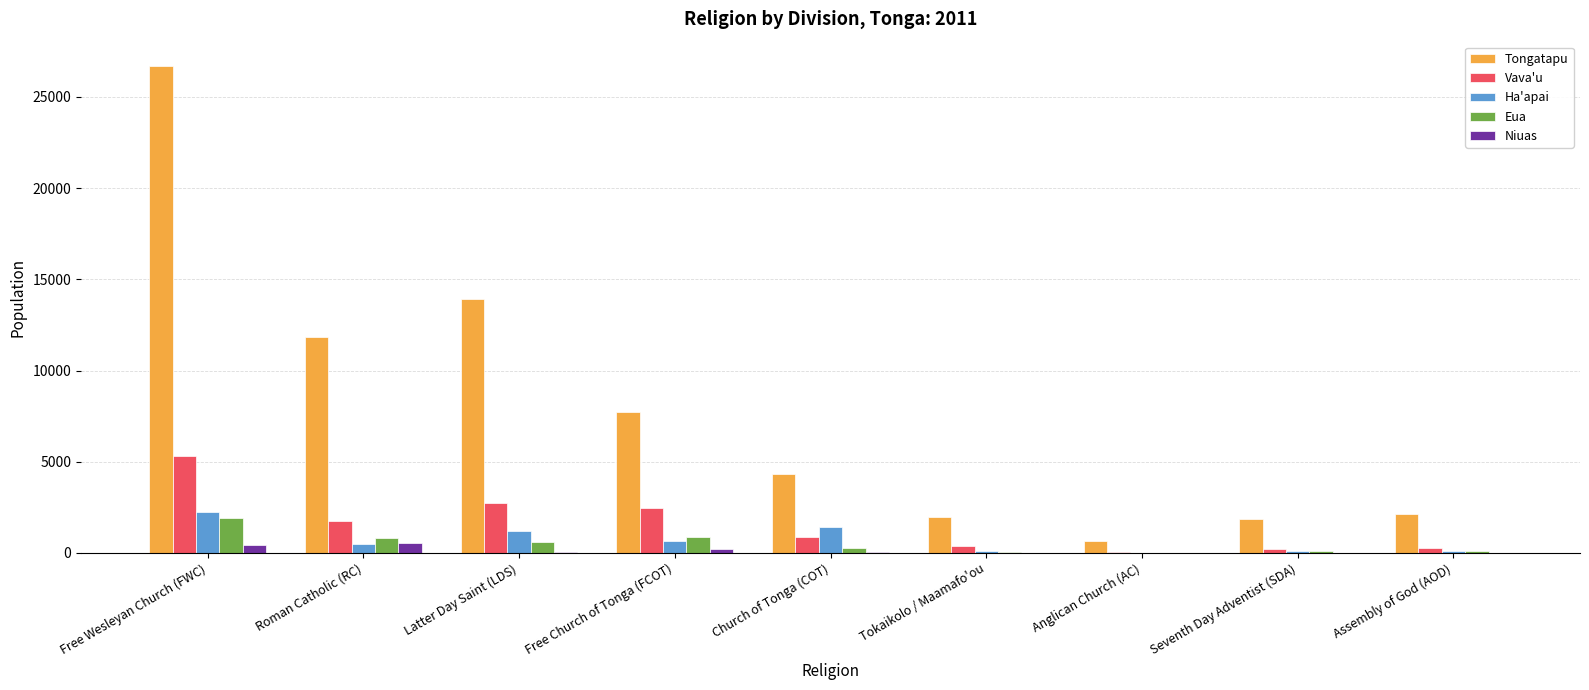

How many distinct data groups are displayed?

5